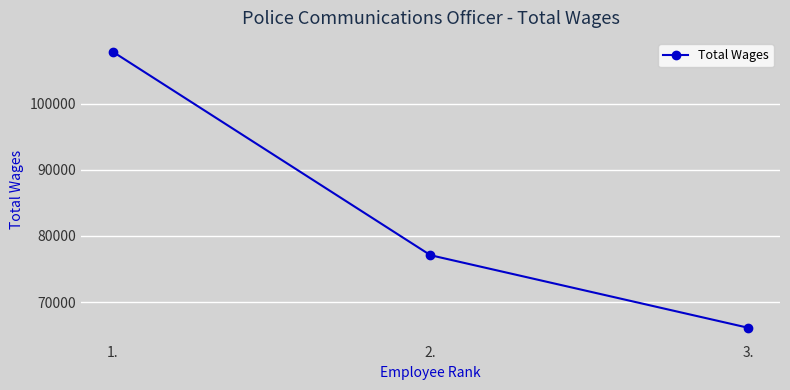

Which category has the highest value across all series?

1.